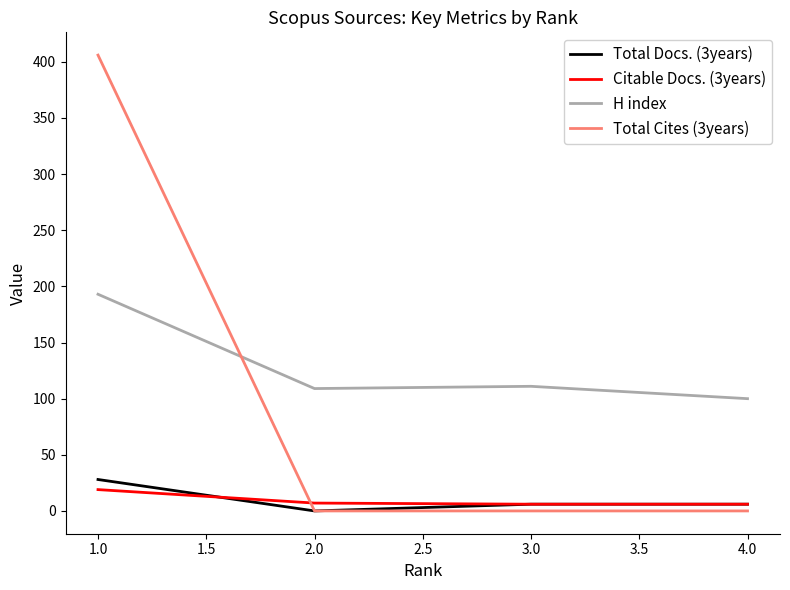

Which series has the largest total across all categories?

H index